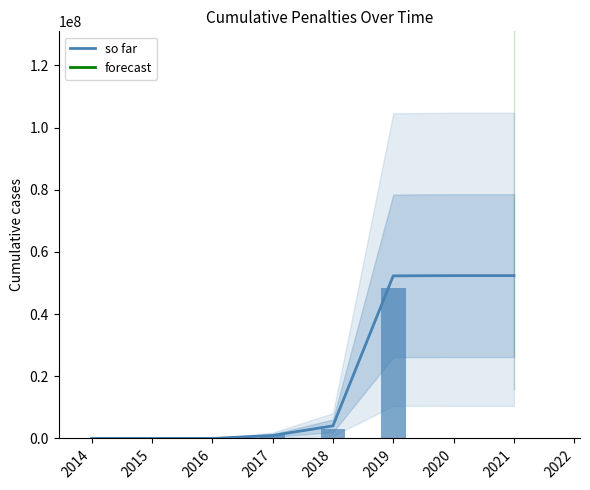

Are the bars grouped side by side (vs. stacked)?

No